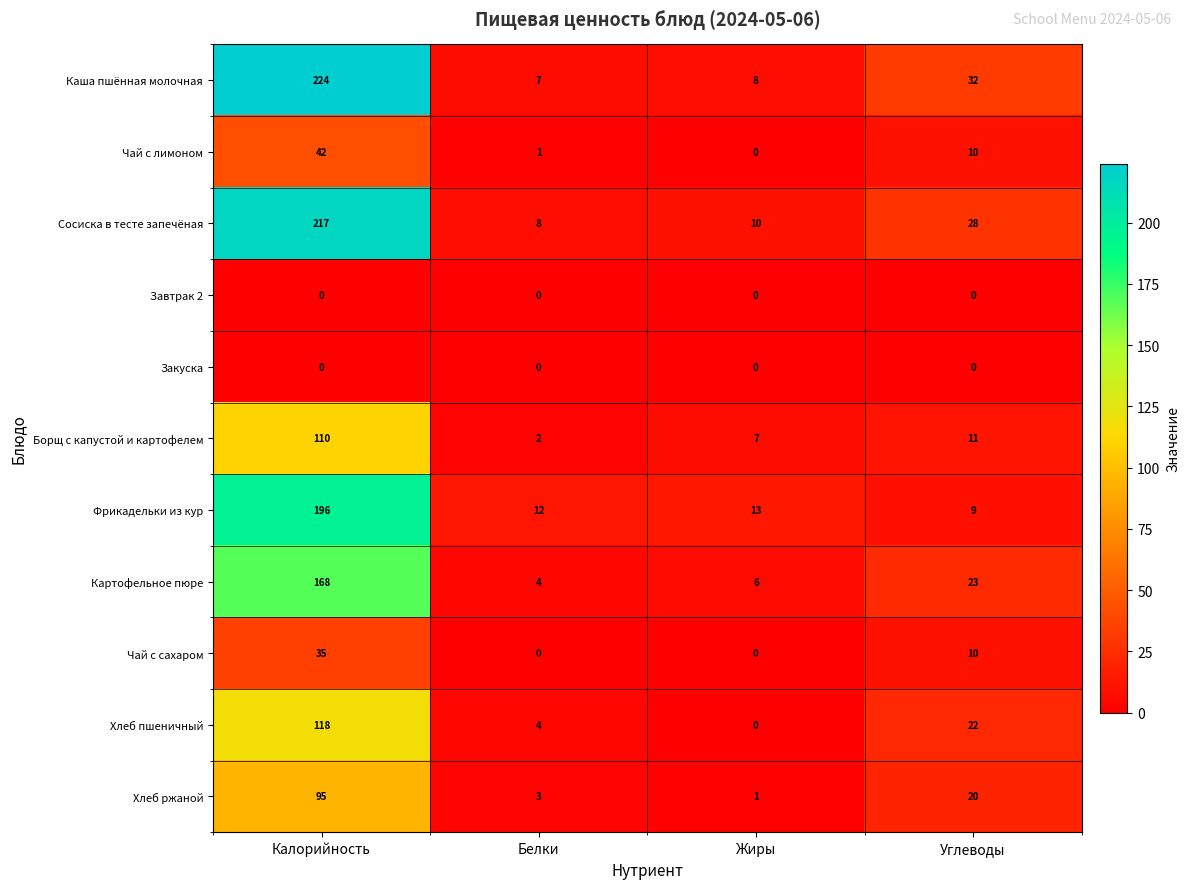

Which series has the largest total across all categories?

Каша пшённая молочная